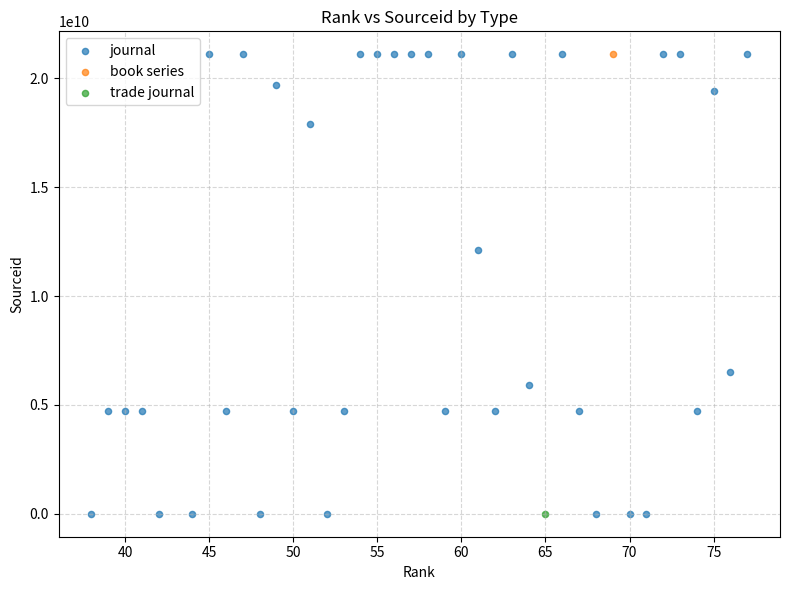

What are all the series names shown in the legend?

journal, book series, trade journal